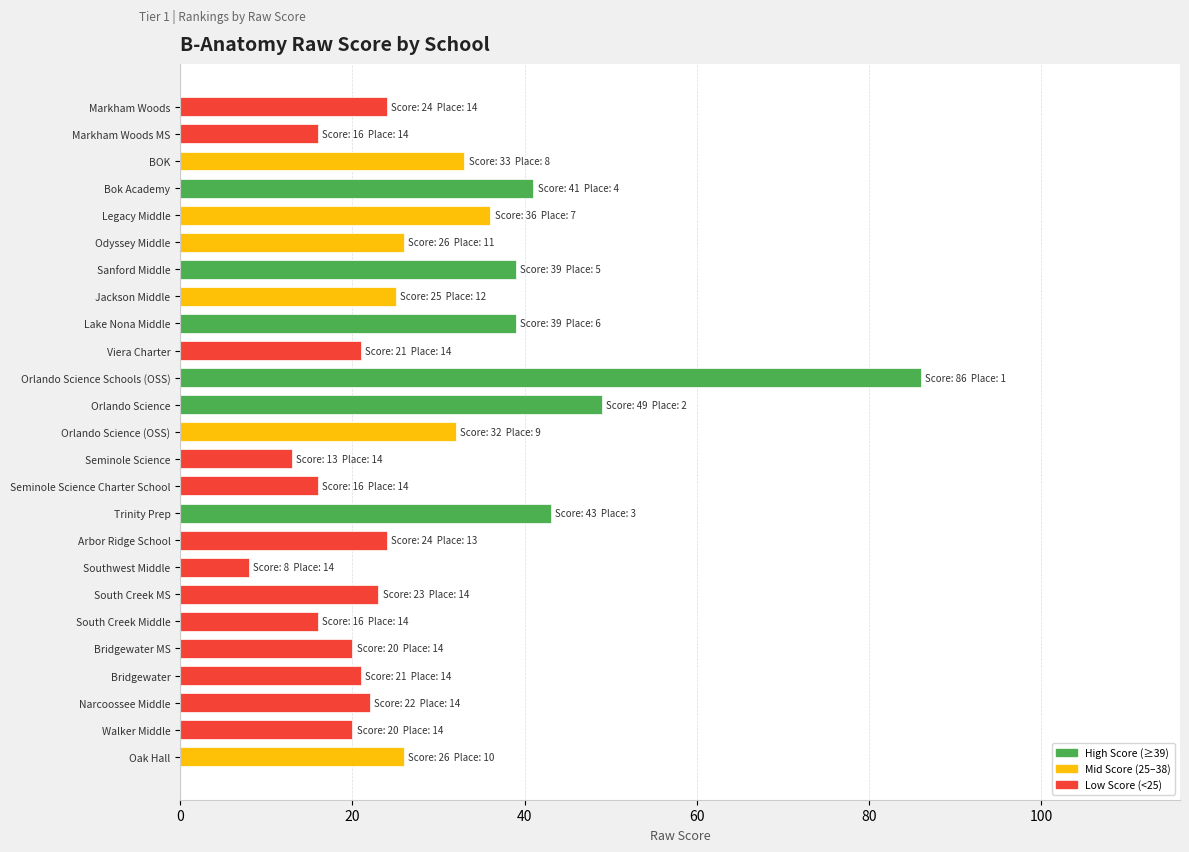

Between Trinity Prep and Markham Woods MS, which is larger?

Trinity Prep